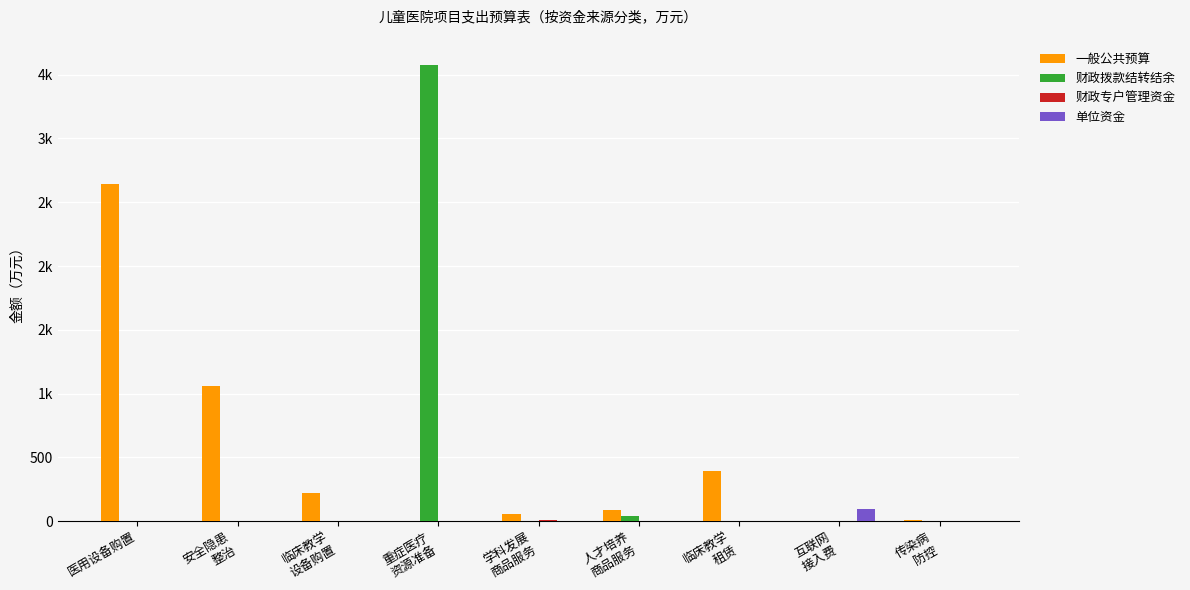

Are the bars horizontal?

No